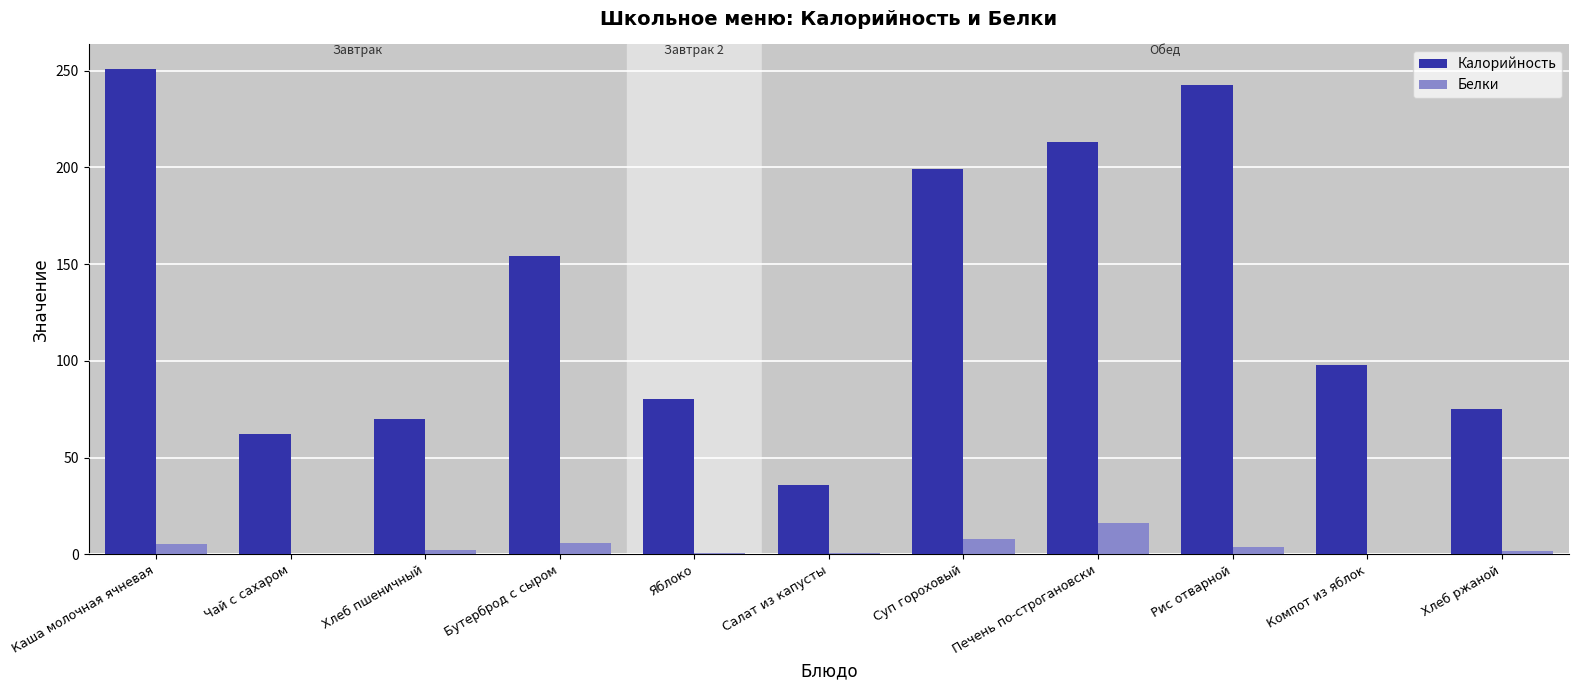

What is the total value across all series at Яблоко?

80.7